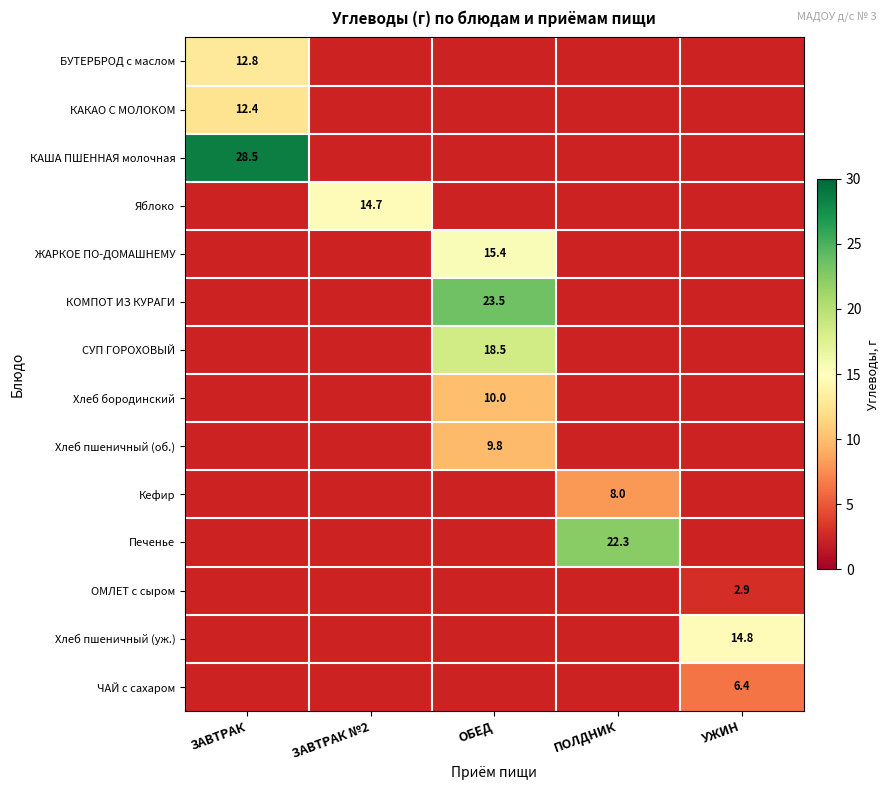

Is the value of Хлеб бородинский at ОБЕД greater than the value of Хлеб пшеничный (уж.) at УЖИН?

No